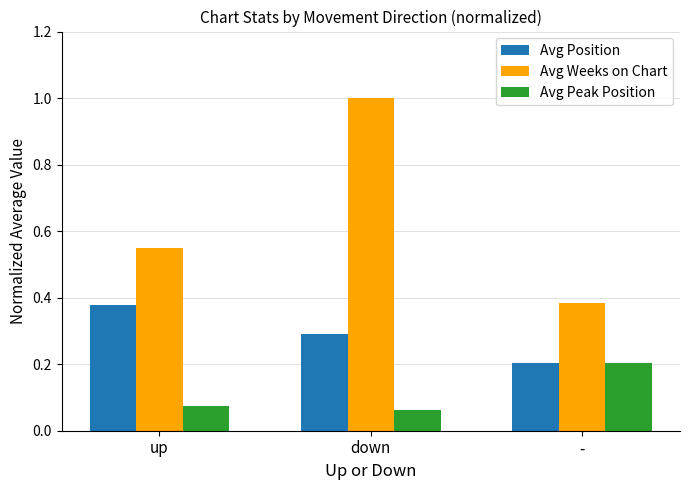

What is the sum of the Avg Weeks on Chart values at down and -?

1.4